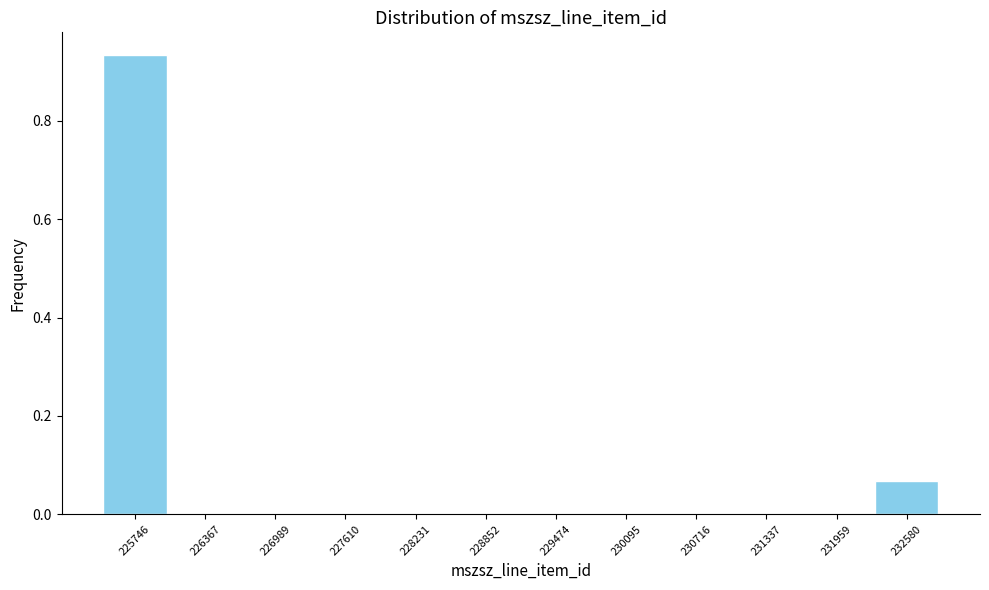

Reading left to right, list every bar in this chart as the range it spans on the x-axis followed by its height. Neither the bar edges nor the heights are printed on the chart, so give them approximately, as read against the axes.

225400 to 226100: 0.94
226100 to 226700: 0
226700 to 227300: 0
227300 to 227900: 0
227900 to 228500: 0
228500 to 229200: 0
229200 to 229800: 0
229800 to 230400: 0
230400 to 231000: 0
231000 to 231600: 0
231600 to 232300: 0
232300 to 232900: 0.06